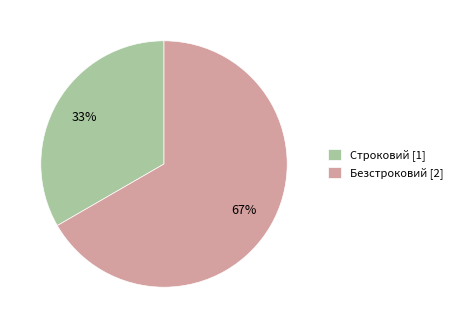

To the nearest percent, what is the average slice percentage?

50%